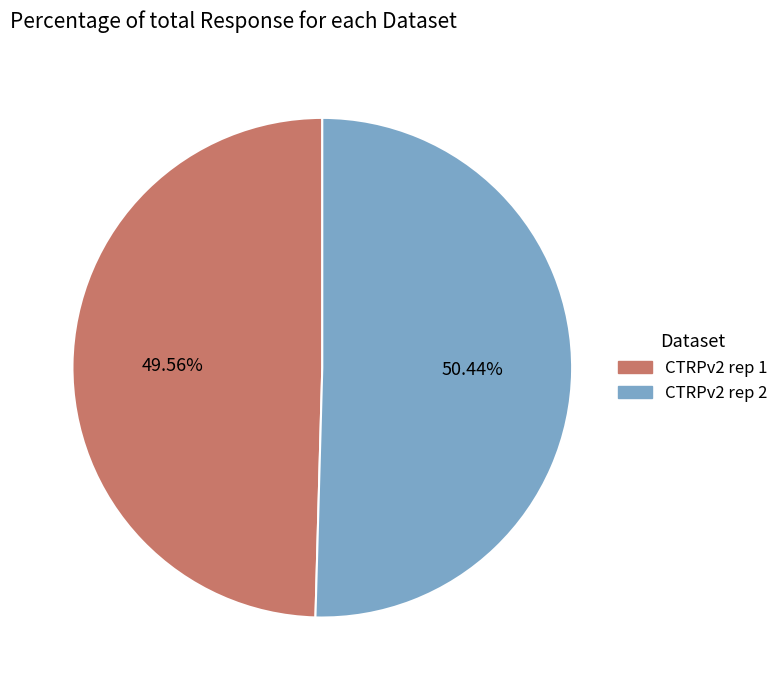

What is the ratio of the value at CTRPv2 rep 2 to the value at CTRPv2 rep 1?

1.0